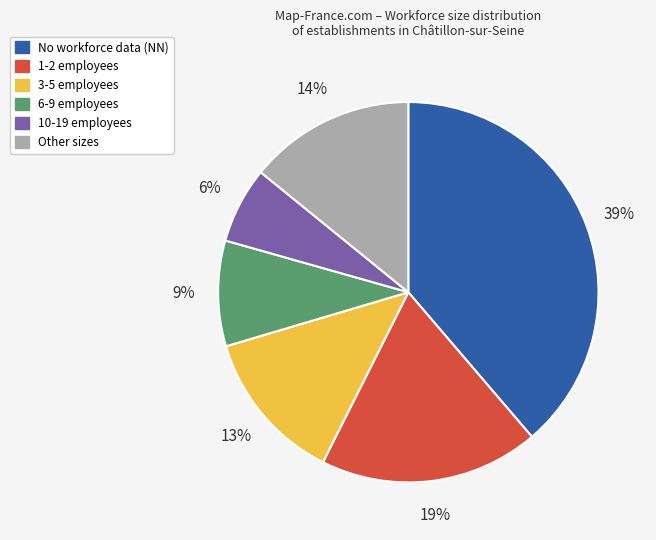

Is there any slice that represents more than half of the pie?

No